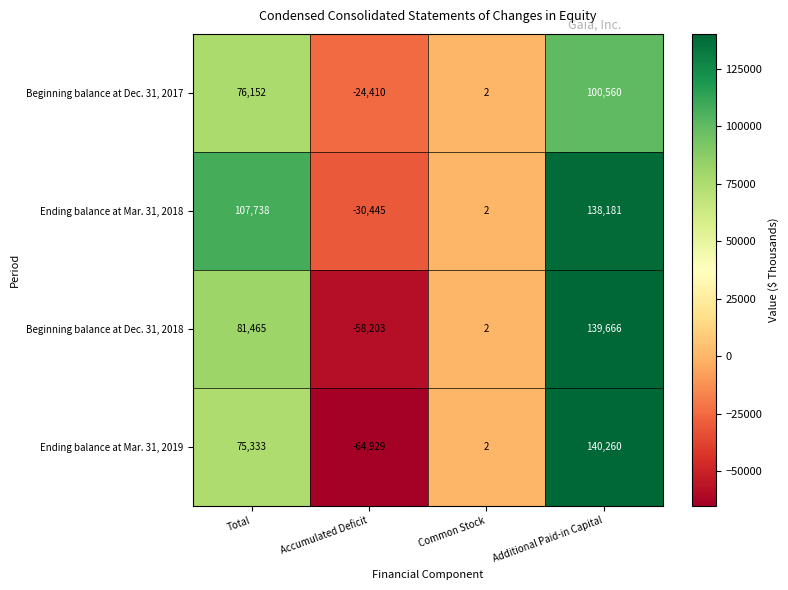

Reading left to right, transcribe all the data shown in this chart.

Beginning balance at Dec. 31, 2017: Total=76152	Accumulated Deficit=-24410	Common Stock=2	Additional Paid-in Capital=100560
Ending balance at Mar. 31, 2018: Total=107738	Accumulated Deficit=-30445	Common Stock=2	Additional Paid-in Capital=138181
Beginning balance at Dec. 31, 2018: Total=81465	Accumulated Deficit=-58203	Common Stock=2	Additional Paid-in Capital=139666
Ending balance at Mar. 31, 2019: Total=75333	Accumulated Deficit=-64929	Common Stock=2	Additional Paid-in Capital=140260